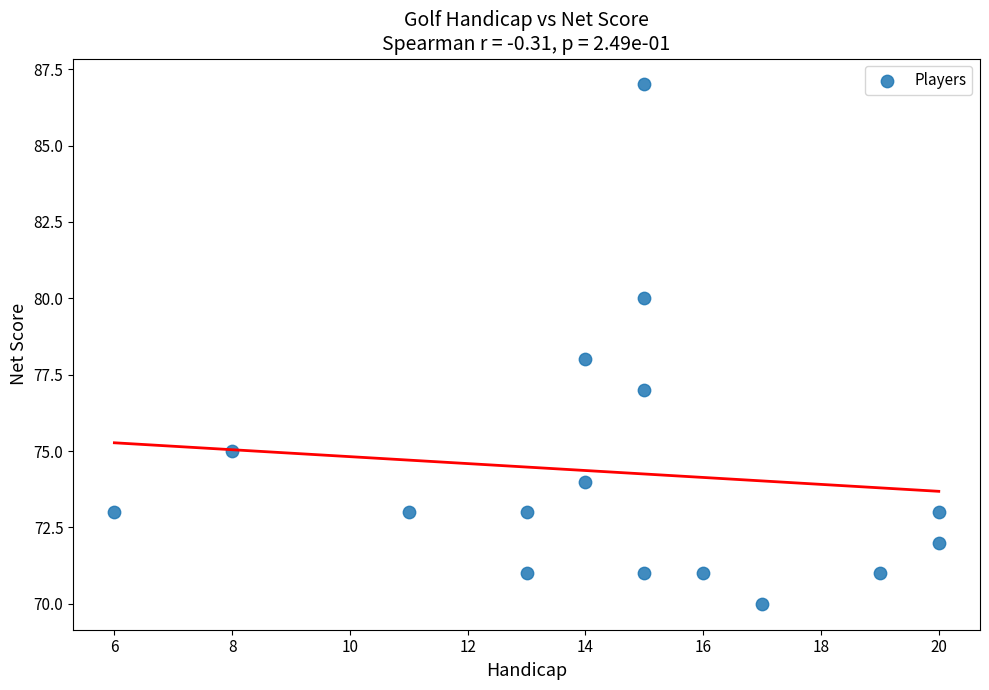

What is the range of X values (max minus min)?

14